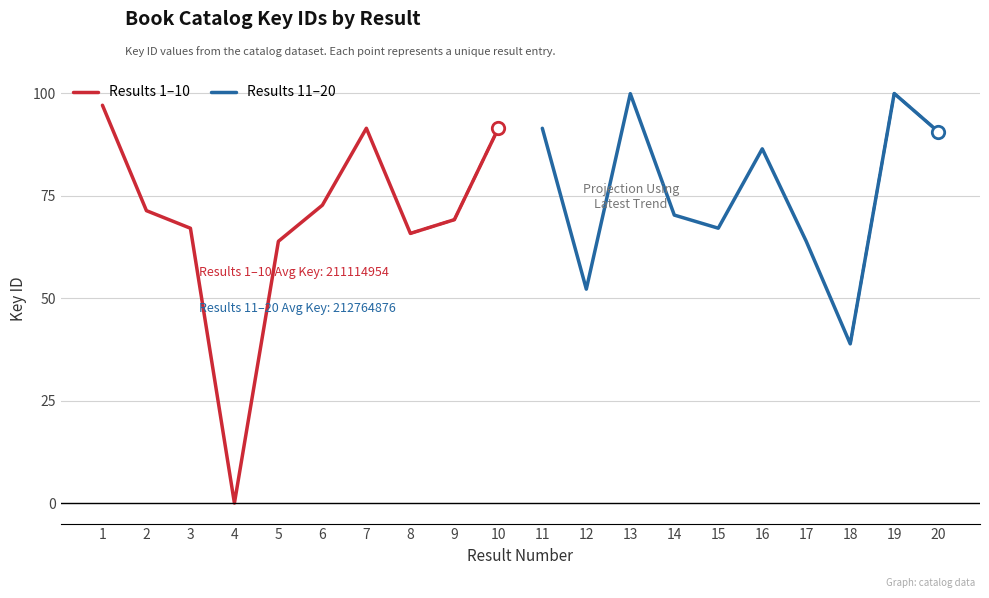

Which series has the largest Y range (max minus min)?

Results 1–10